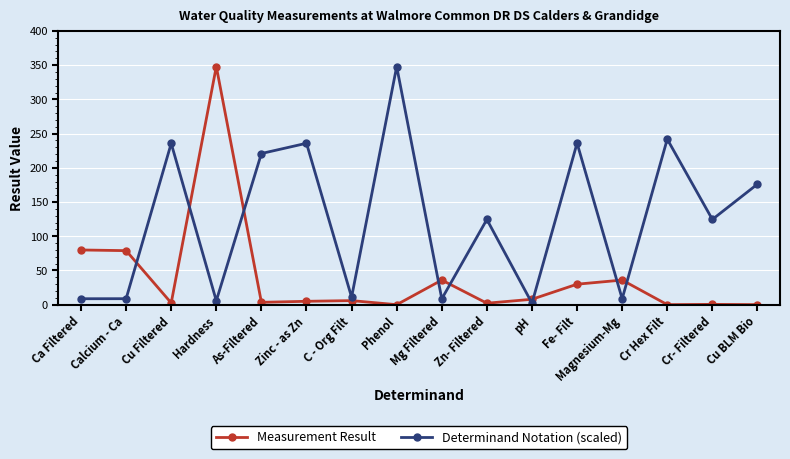

What is the highest value of the Determinand Notation (scaled) series?

348.0